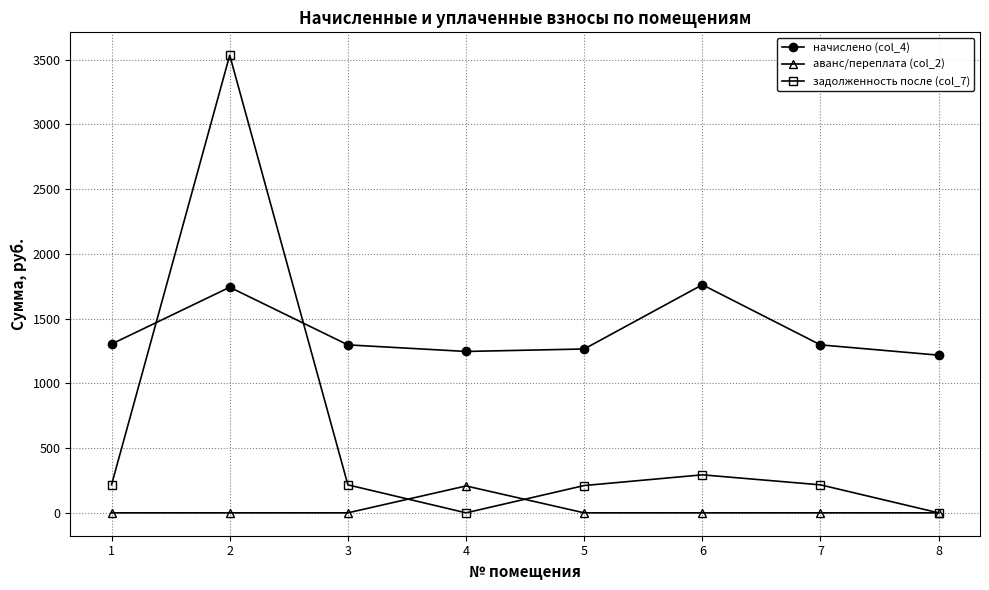

How many lines are shown in the chart?

3